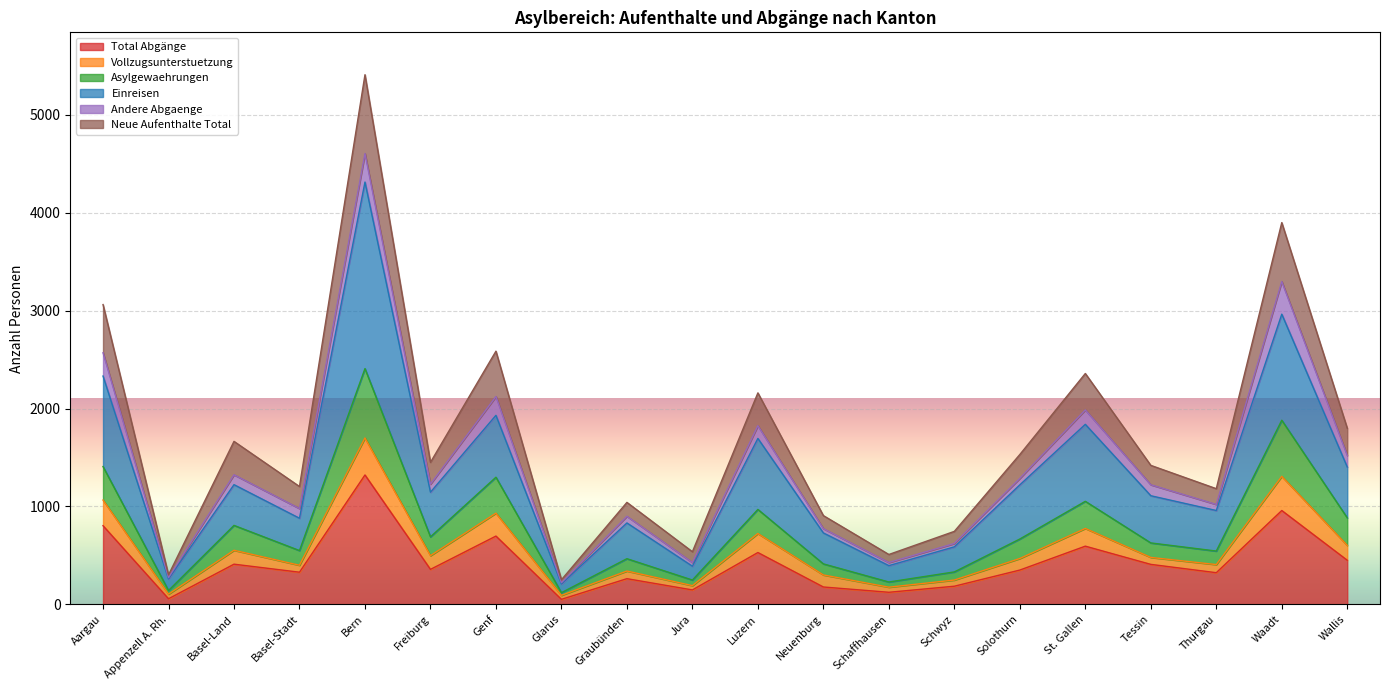

True or false: Asylgewaehrungen has a value of 249 at Jura.

True